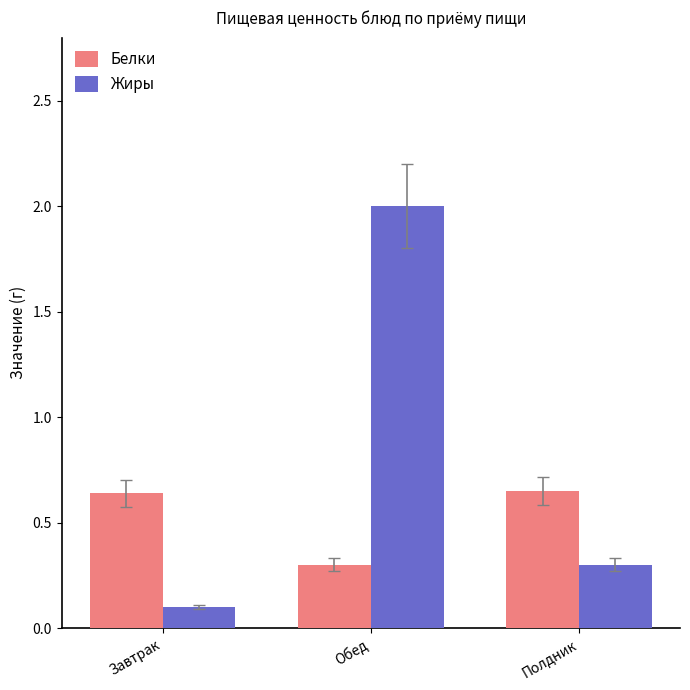

How many data points does each series have?

3